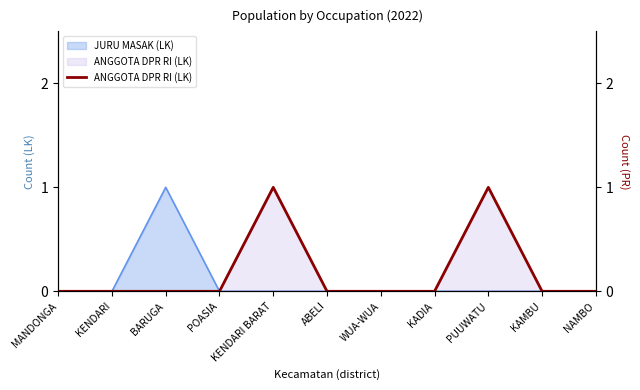

Where is the data nearest to the value 0?

MANDONGA